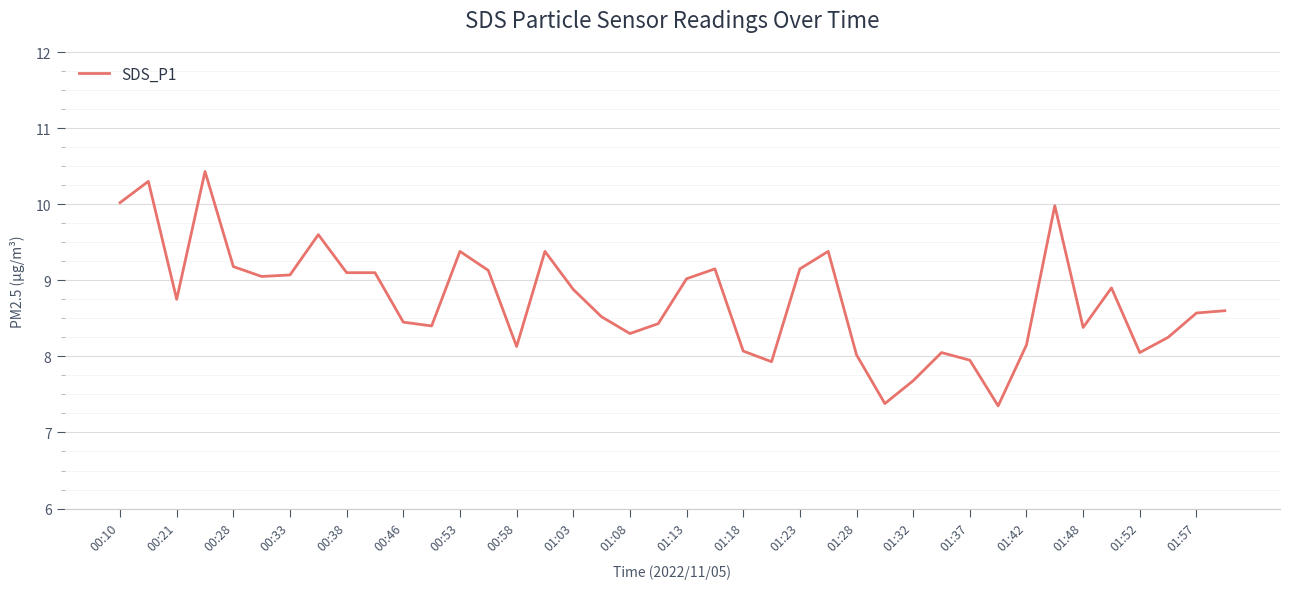

What is the maximum value shown in the chart?

10.4